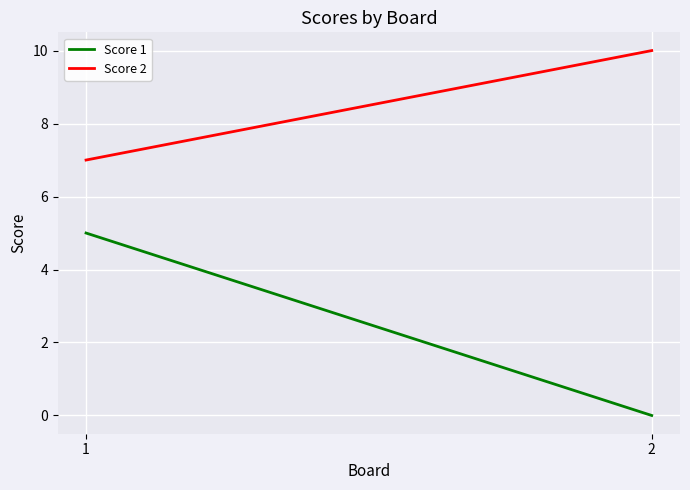

What is the difference between the maximum and minimum values in the Score 2 series?

3